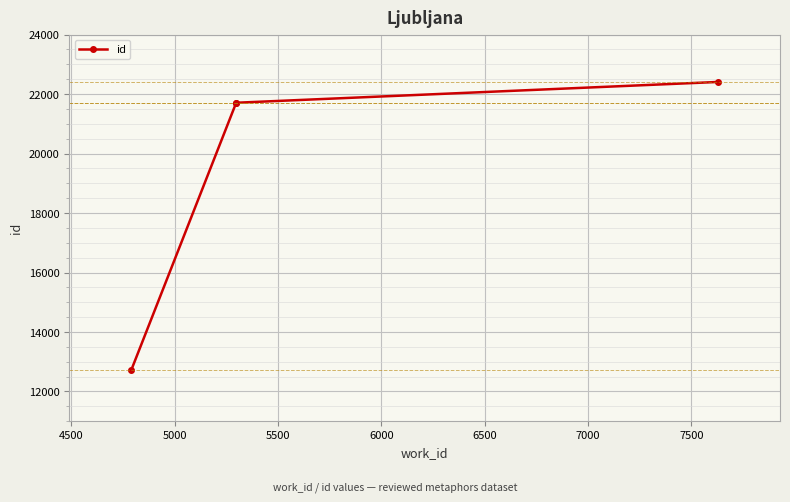

What is the ratio of the value at 4500 to the value at 5500?

1.0